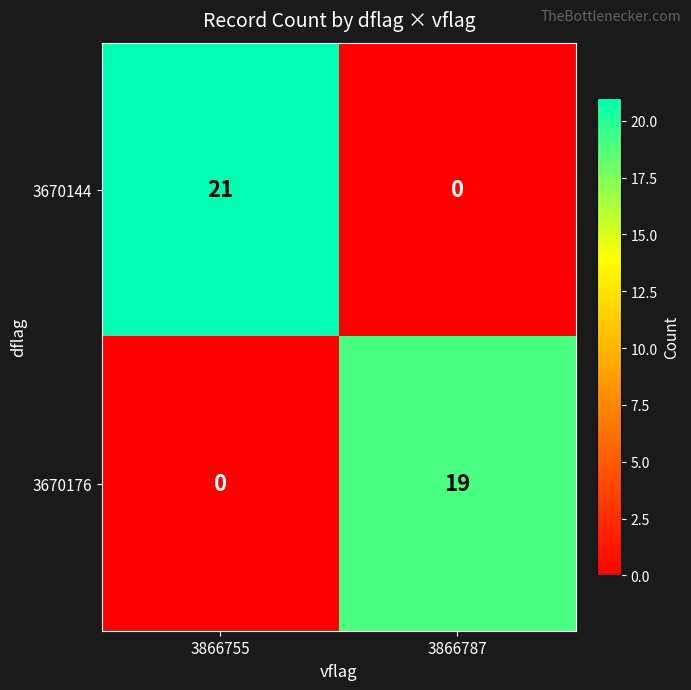

The value of 3670144 at 3866755 is 8. True or false?

False